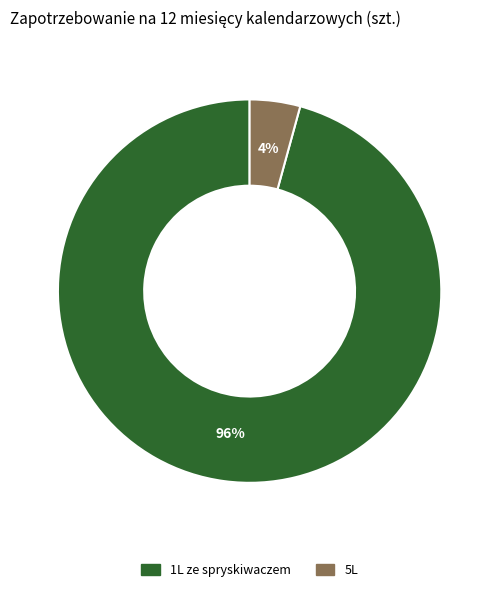

Which category accounts for the majority?

1L ze spryskiwaczem